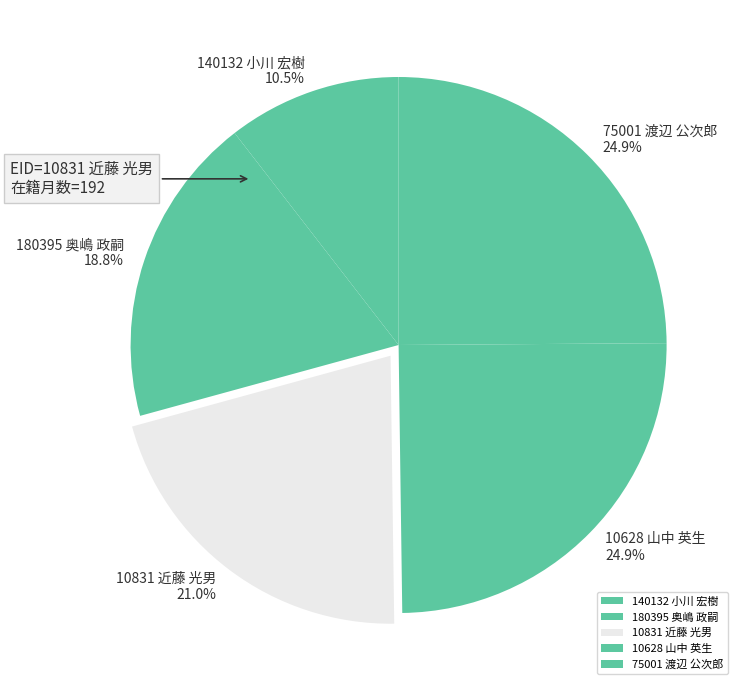

How much of the chart is everything except 140132 小川 宏樹?

89.5%